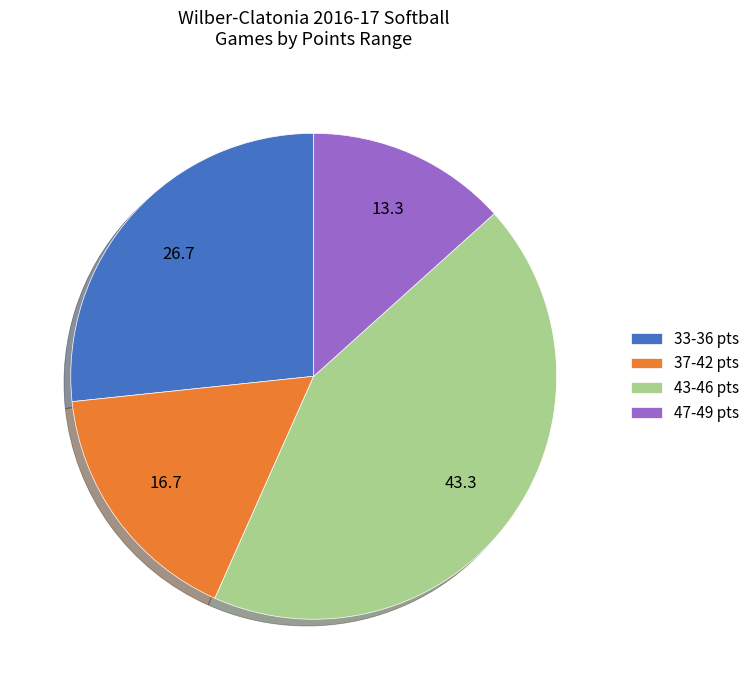

Is the sum of 33-36 pts and 43-46 pts greater than half?

Yes